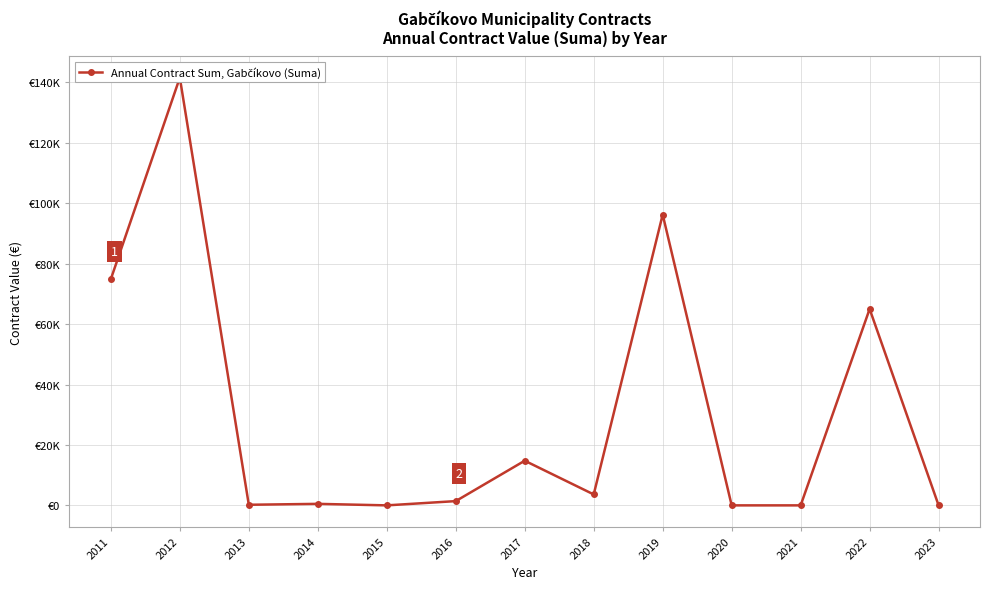

What is the value of the 6th point from the left?

1408.0